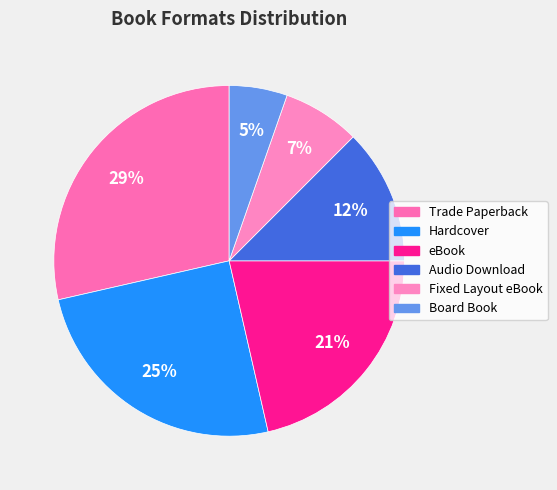

Does Board Book represent more than half of the total?

No